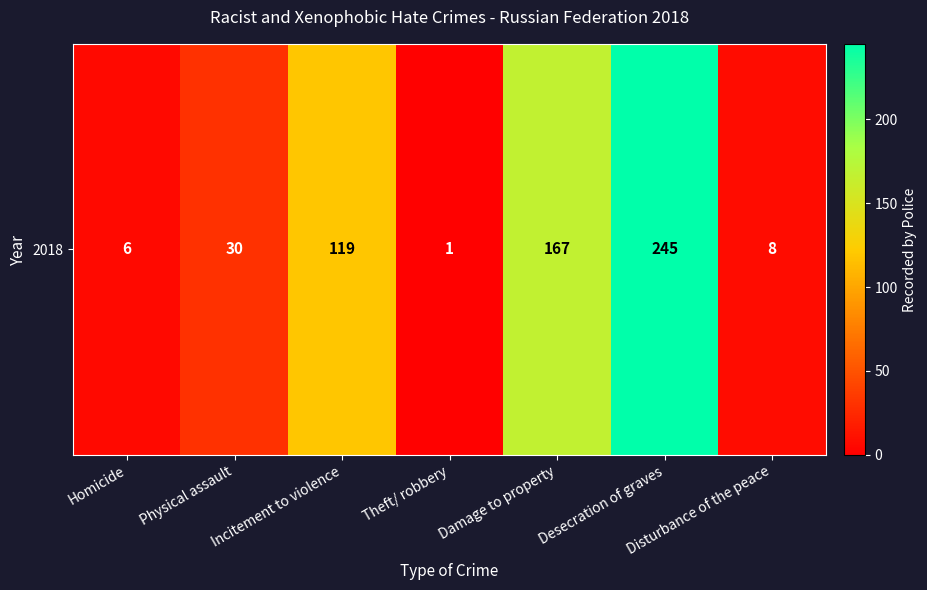

Reading left to right, transcribe all the data shown in this chart.

Homicide=6	Physical assault=30	Incitement to violence=119	Theft/ robbery=1	Damage to property=167	Desecration of graves=245	Disturbance of the peace=8